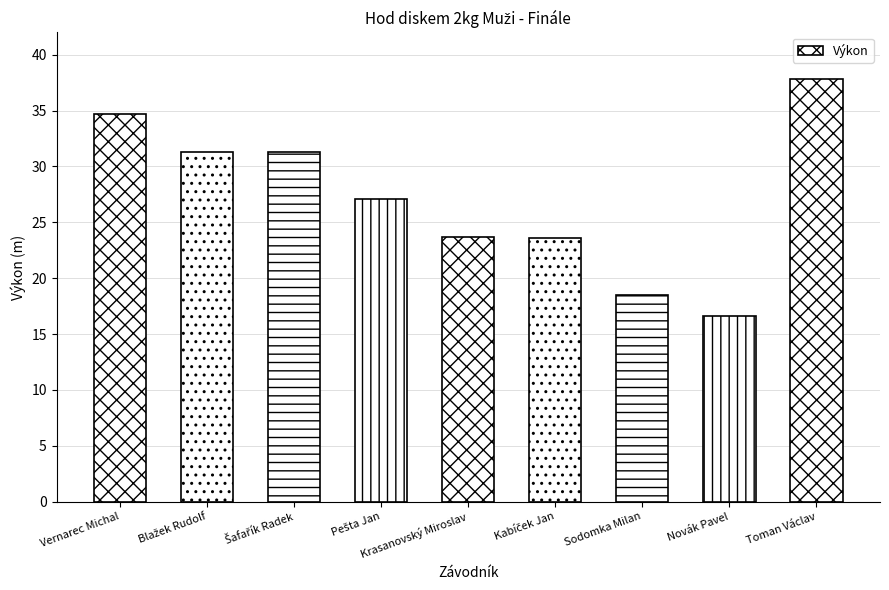

Approximately how many times larger is the value at Sodomka Milan compared to Vernarec Michal?

0.5